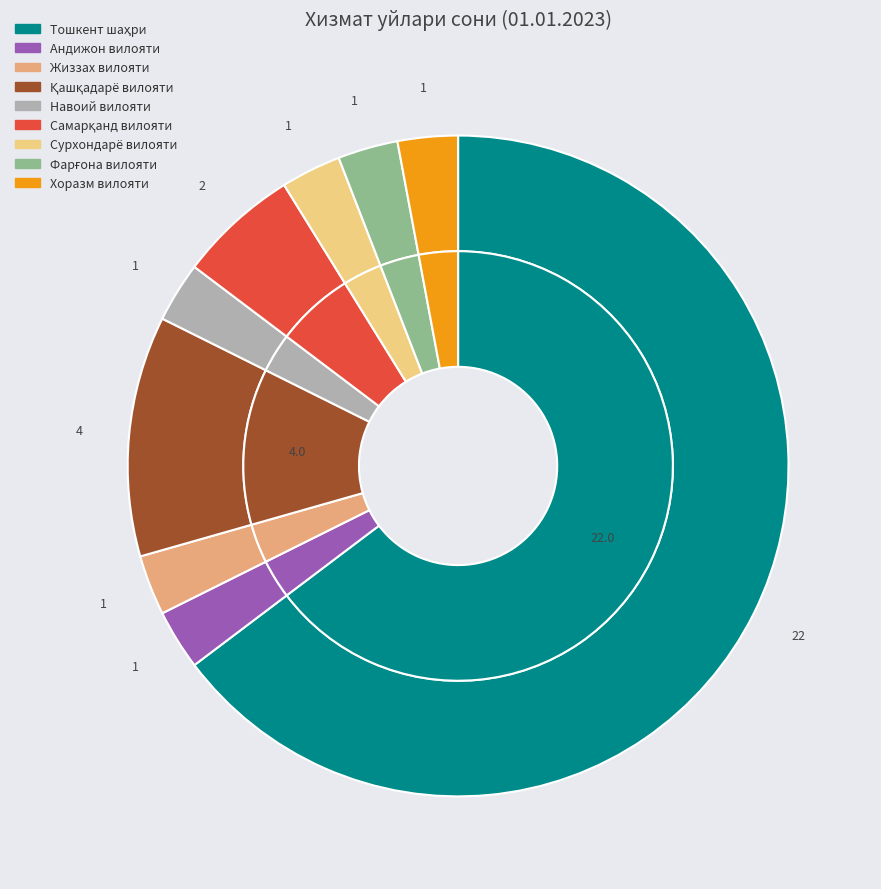

Between Самарқанд вилояти and Тошкент шаҳри, which is larger?

Тошкент шаҳри